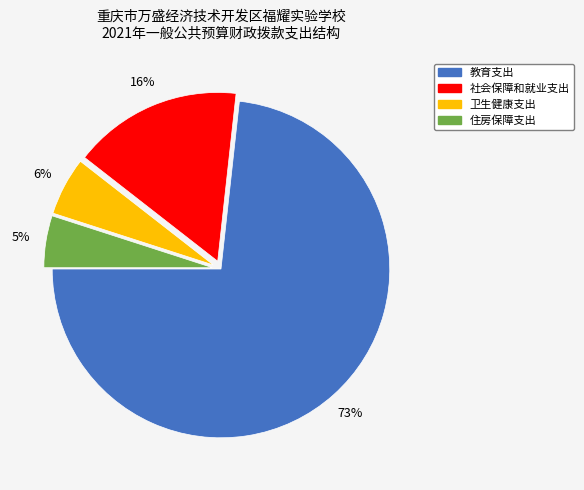

To the nearest percent, what is the combined percentage of 住房保障支出 and 社会保障和就业支出?

21%